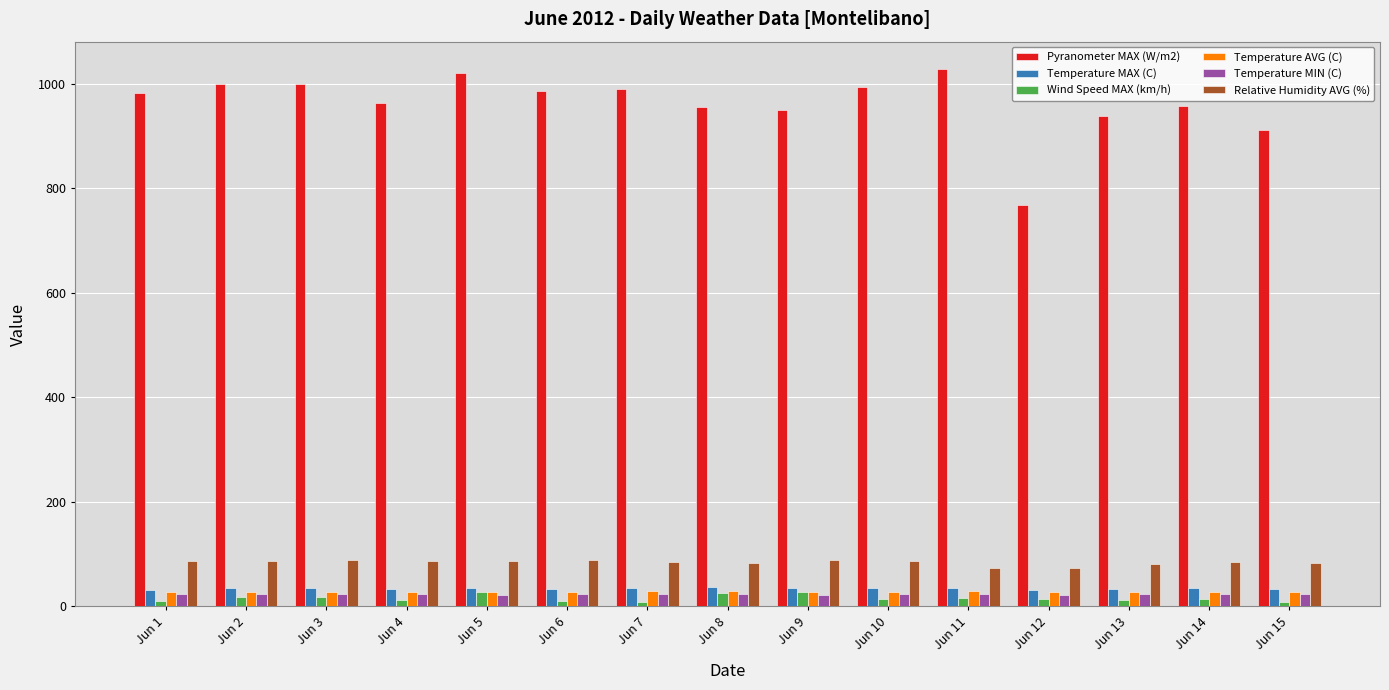

How many values in the Pyranometer MAX (W/m2) series exceed 982?

8